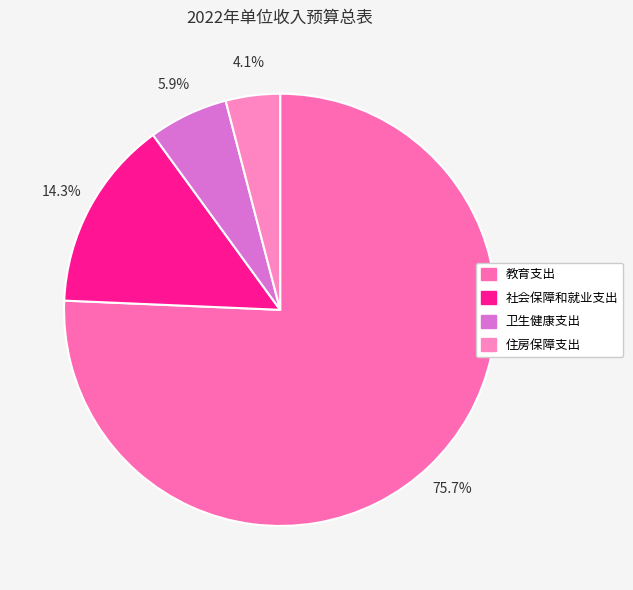

What percentage is the 社会保障和就业支出 slice, to the nearest percent?

14%